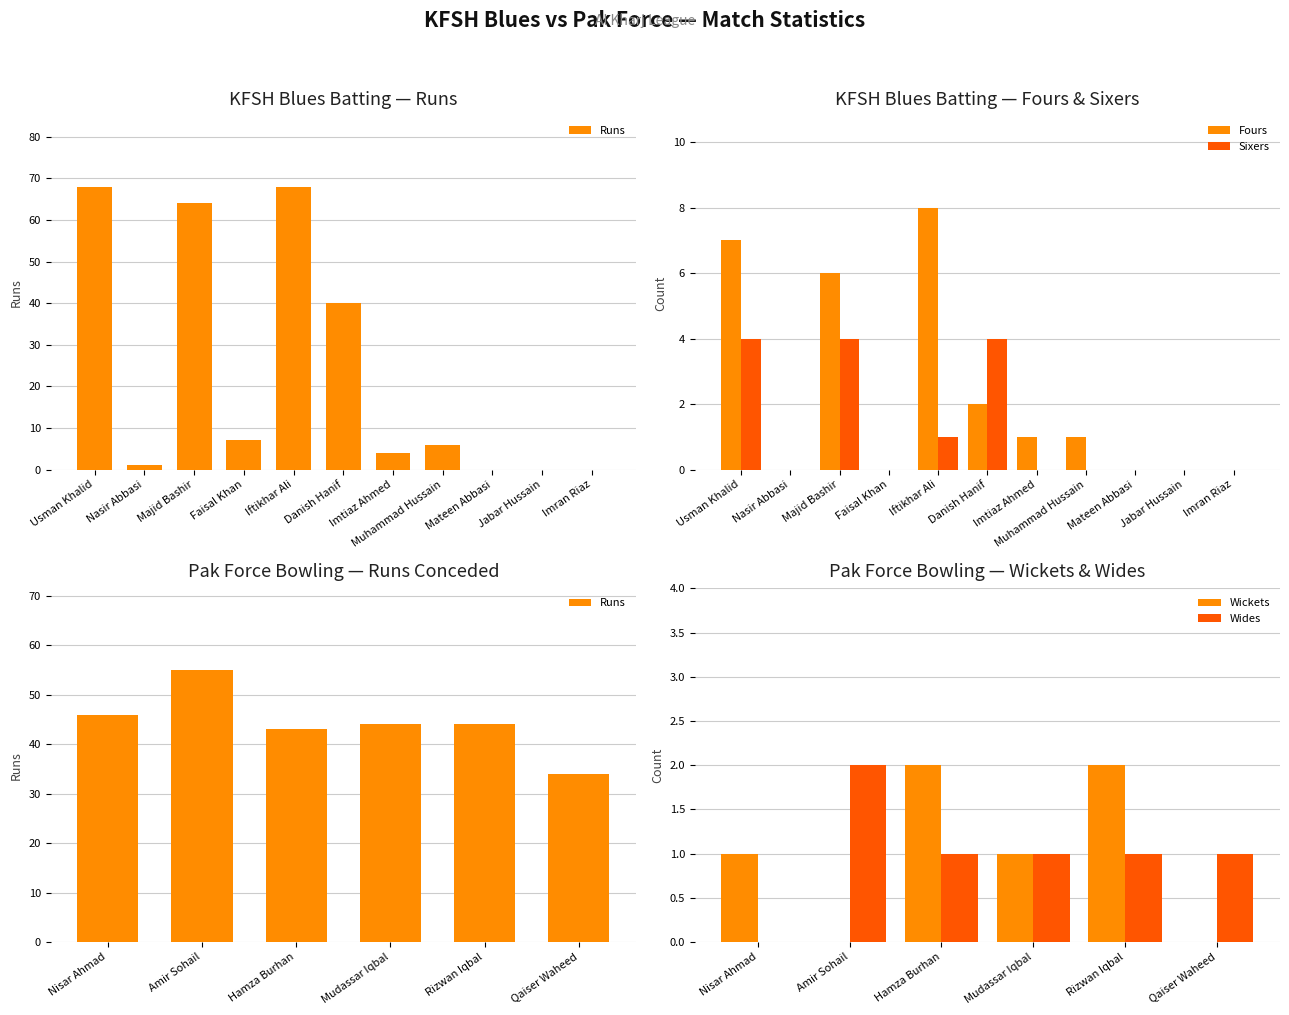

What is the label of the 3rd bar from the left?

Majid Bashir